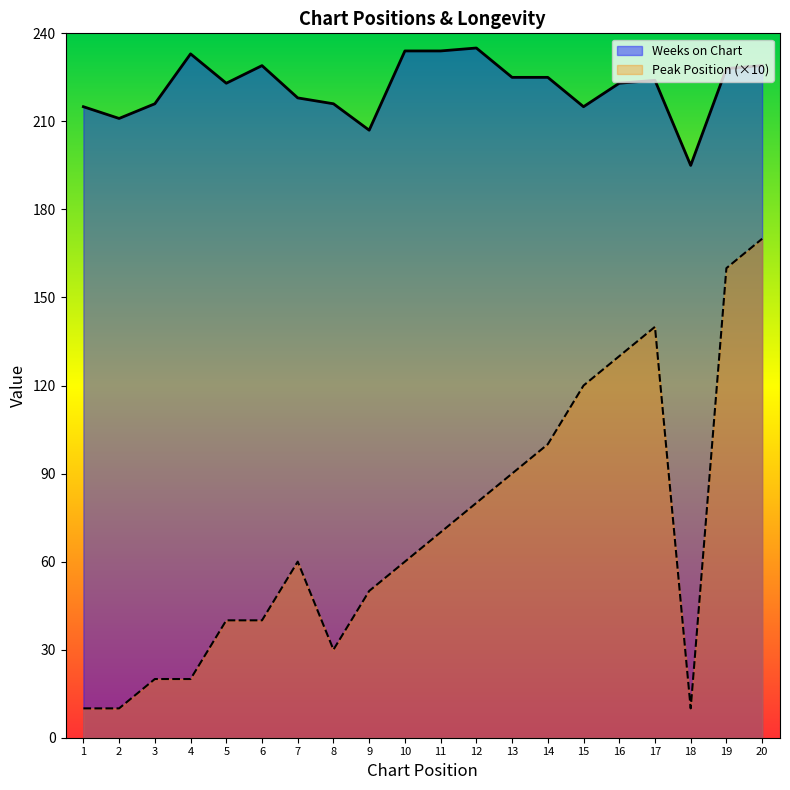

Read the Weeks on Chart value at 2, to the nearest 5.

210